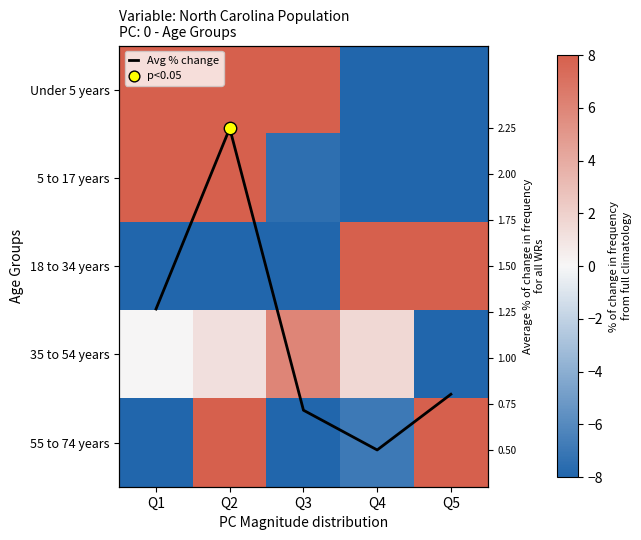

Count the number of data series in this chart.

6